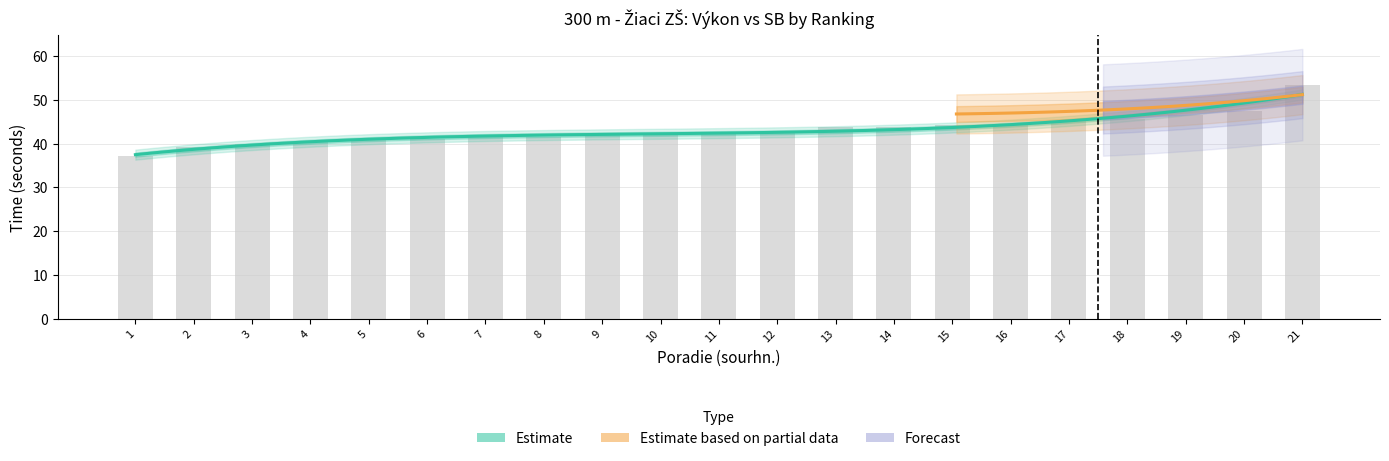

At which category does the chart reach its peak across all series?

21